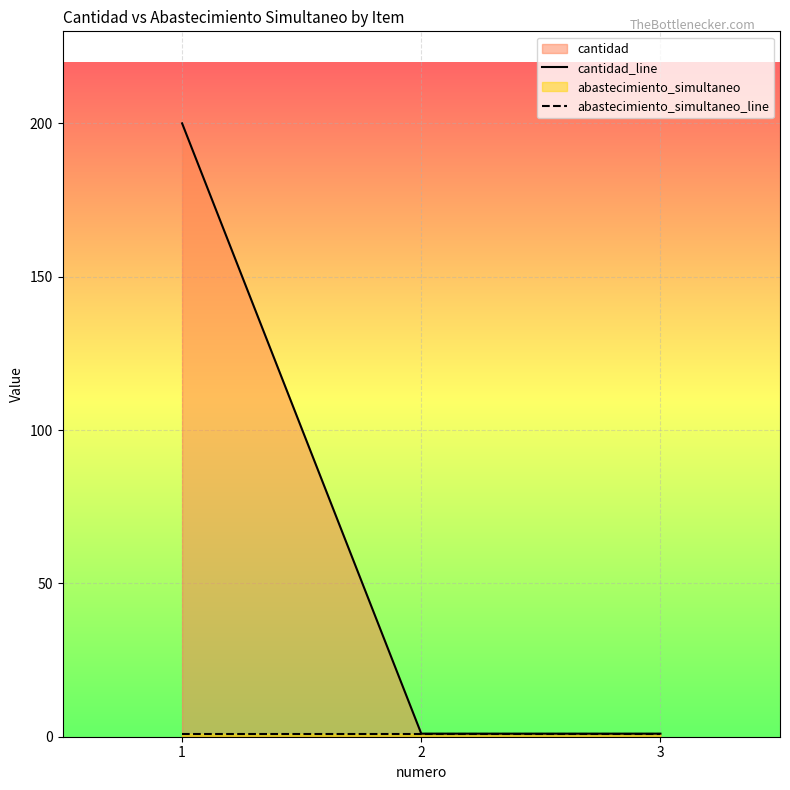

What is the greatest value displayed?

200